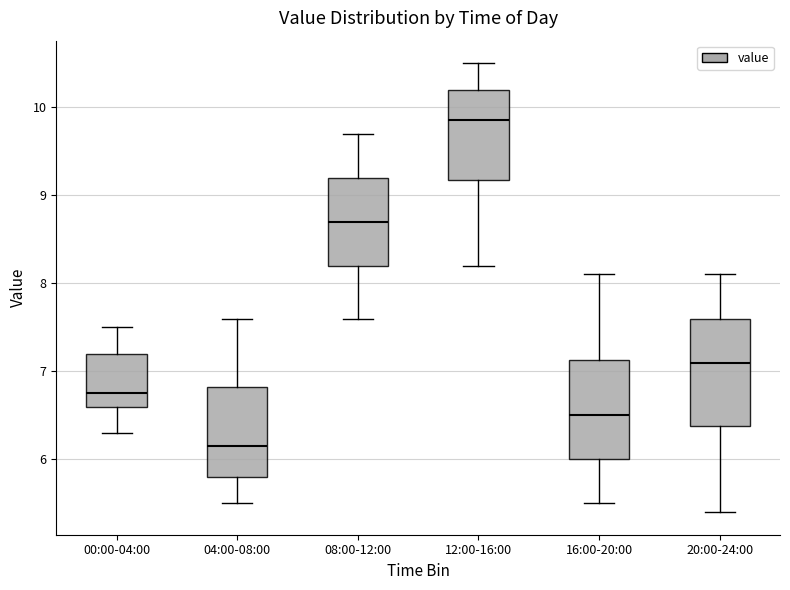

Reading left to right, transcribe this box plot: for each box, give where its median line is, the range the box spans, and where its two whiskers end, as read against the y-axis. The values are not printed on the chart, so give them approximately, as read against the axis.

00:00-04:00: median 6.8, box 6.6 to 7.2, whiskers 6.3 to 7.5
04:00-08:00: median 6.2, box 5.8 to 6.8, whiskers 5.5 to 7.6
08:00-12:00: median 8.7, box 8.2 to 9.2, whiskers 7.6 to 9.7
12:00-16:00: median 9.9, box 9.2 to 10.2, whiskers 8.2 to 10.5
16:00-20:00: median 6.5, box 6.0 to 7.1, whiskers 5.5 to 8.1
20:00-24:00: median 7.1, box 6.4 to 7.6, whiskers 5.4 to 8.1